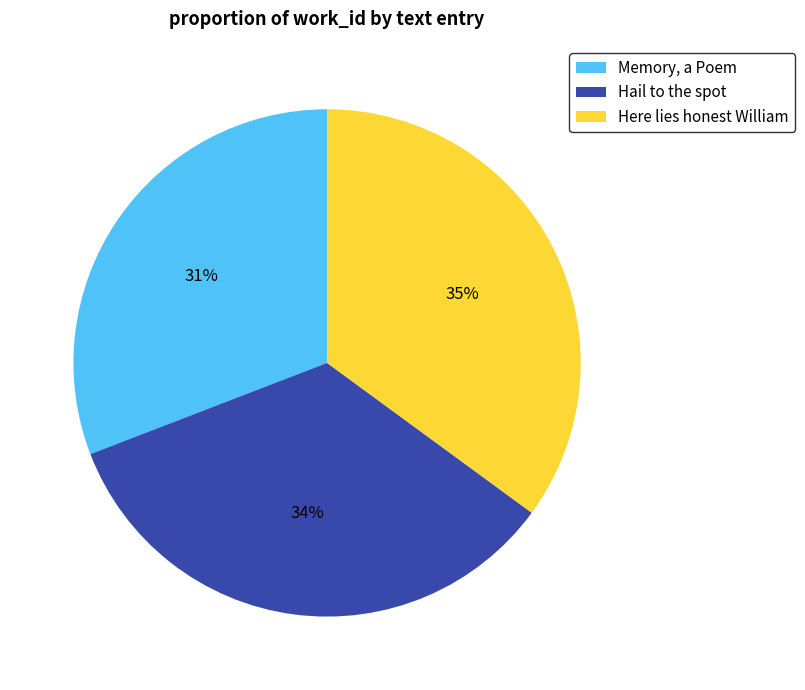

True or false: Hail to the spot accounts for 34% of the total.

True